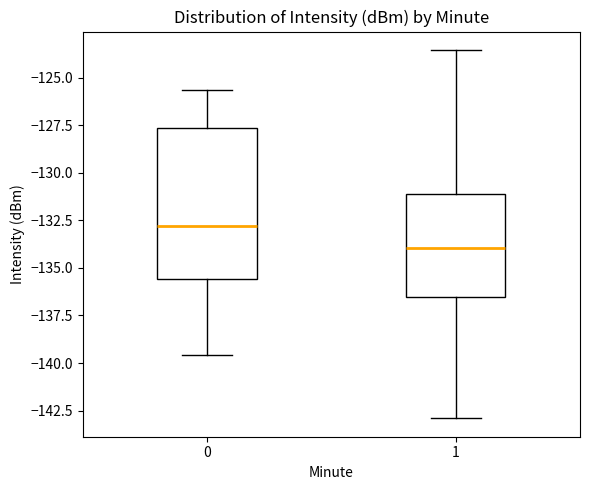

Reading left to right, read every box against the y-axis: the position of its median line, the range the box covers, and the ends of its whiskers. The values are not printed on the chart, so give them approximately, as read against the axis.

0: median -133.0, box -135.5 to -127.5, whiskers -139.5 to -125.5
1: median -134.0, box -136.5 to -131.0, whiskers -143.0 to -123.5